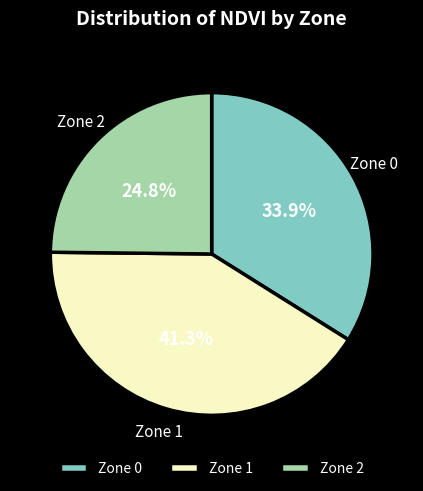

Is there a majority slice in this chart?

No